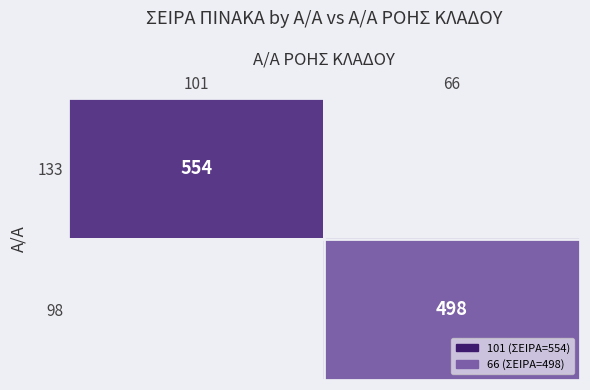

Which category has the lowest value across all series?

66